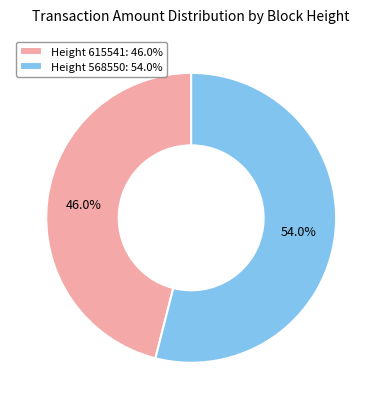

Rank the categories by value from highest to lowest.

Height 568550: 54.0%, Height 615541: 46.0%